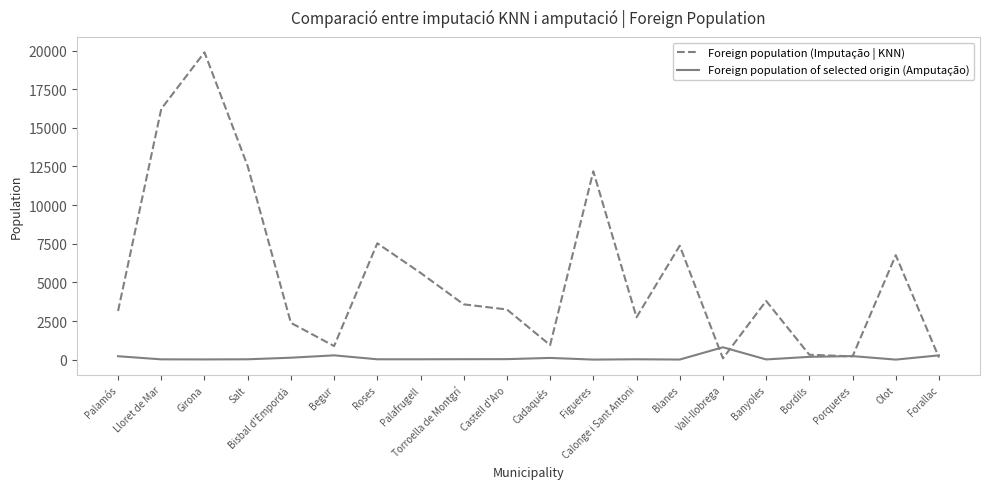

True or false: Foreign population (Imputação | KNN) and Foreign population of selected origin (Amputação) intersect in this chart.

True